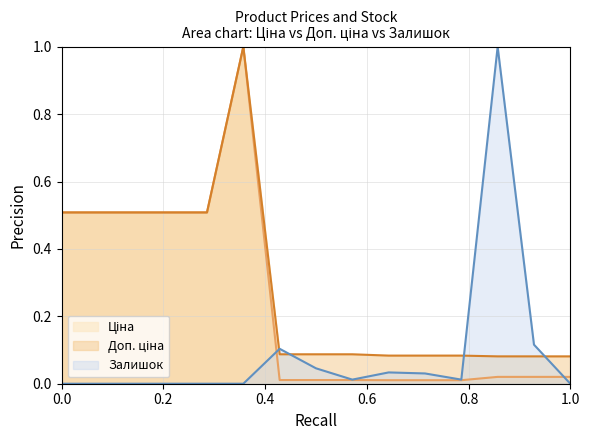

True or false: Доп. ціна has a value of 0.2 at 287682233.

False